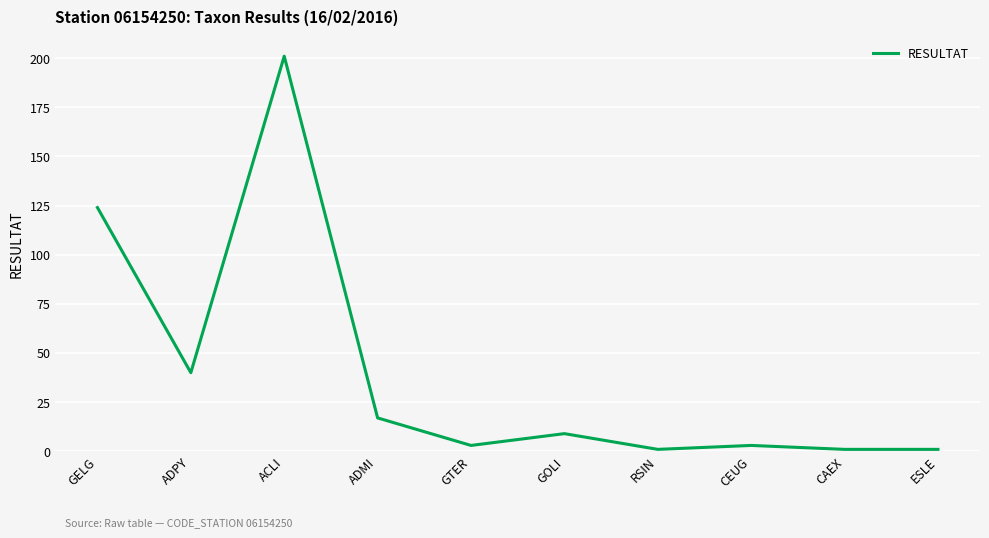

The value at CEUG is 3. True or false?

True